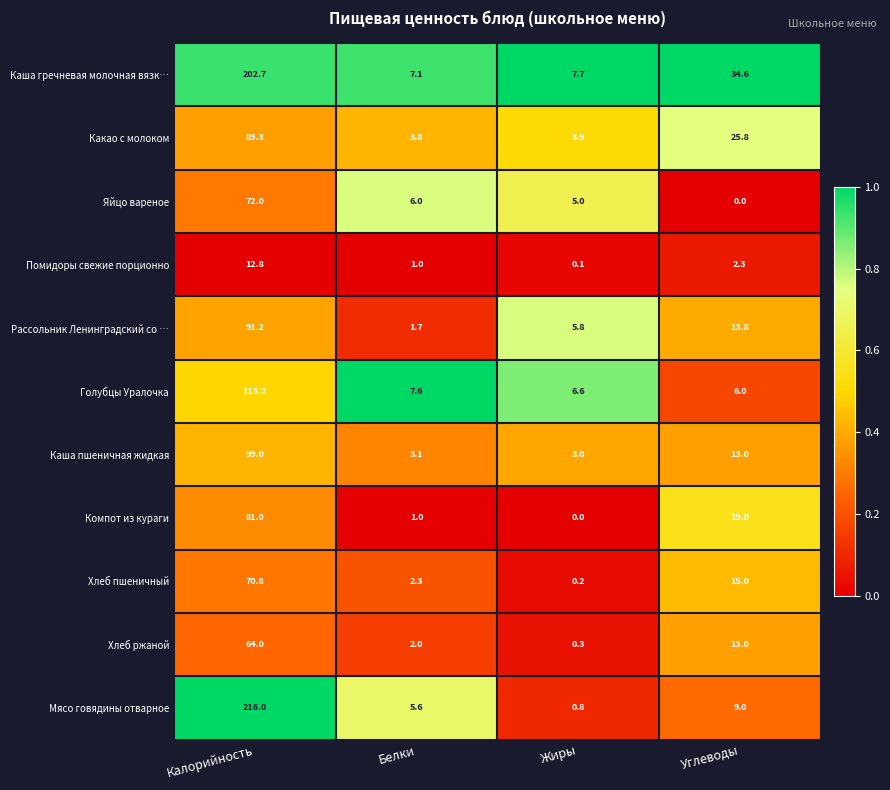

Rank the categories by Яйцо вареное value from highest to lowest.

Калорийность, Белки, Жиры, Углеводы